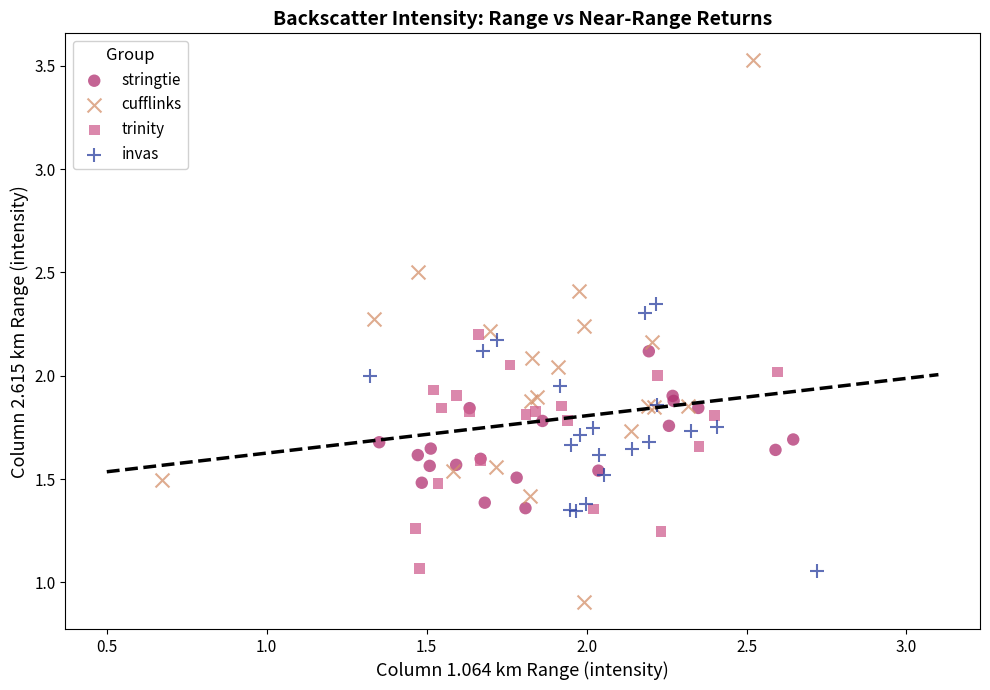

Which series contains the highest Y value?

cufflinks